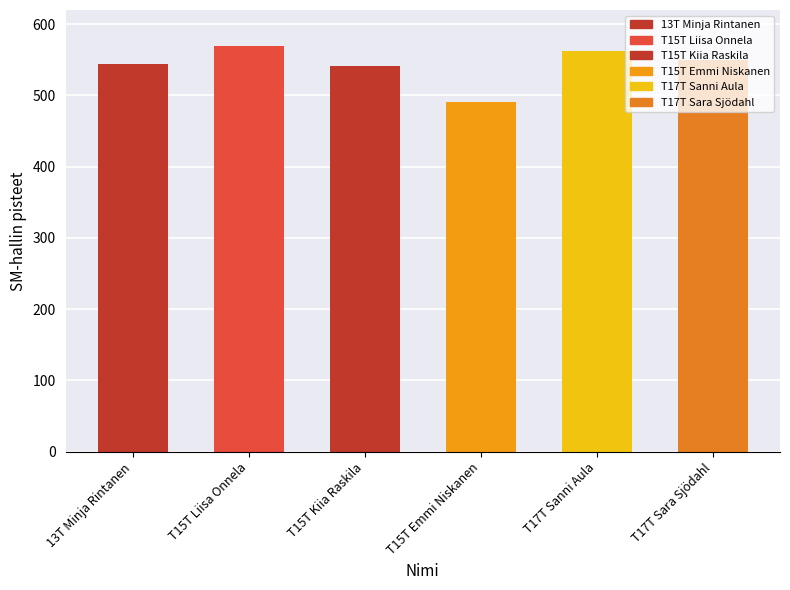

Which category has the highest value across all series?

T15T Liisa Onnela